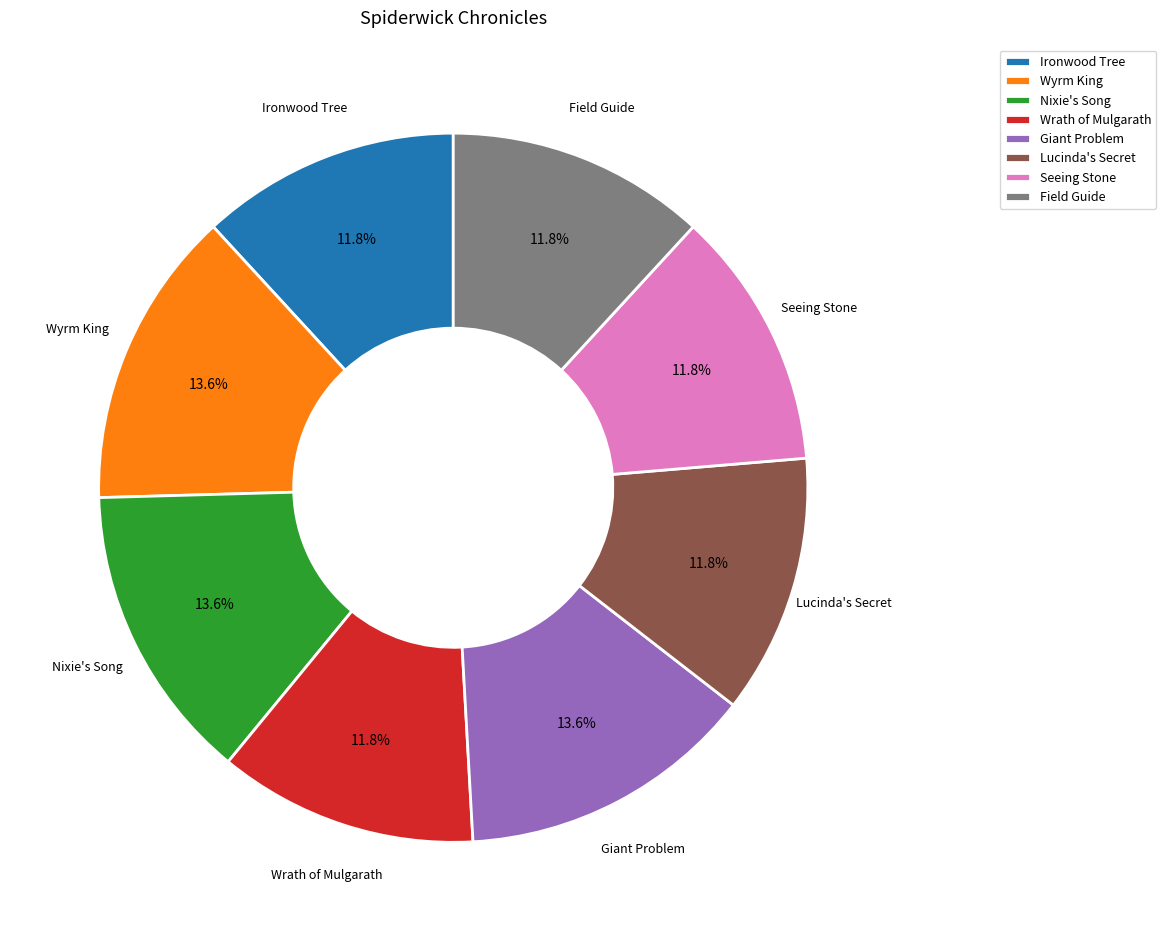

Is there any slice that represents more than half of the pie?

No